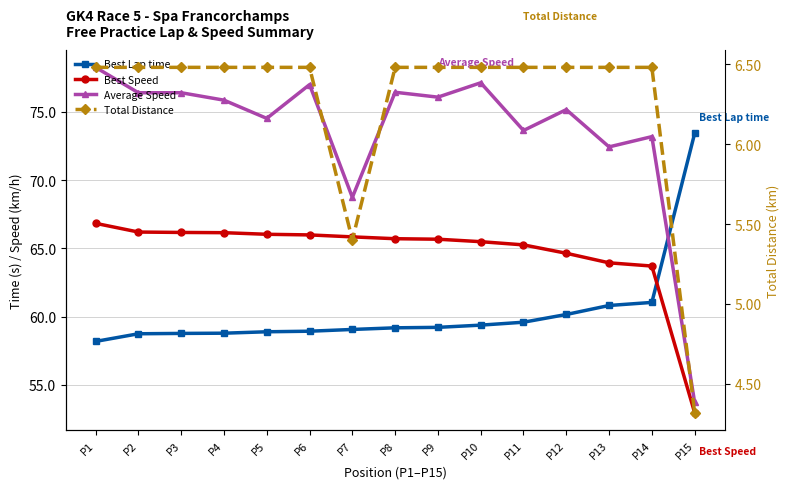

Which series has the widest spread of values?

Average Speed